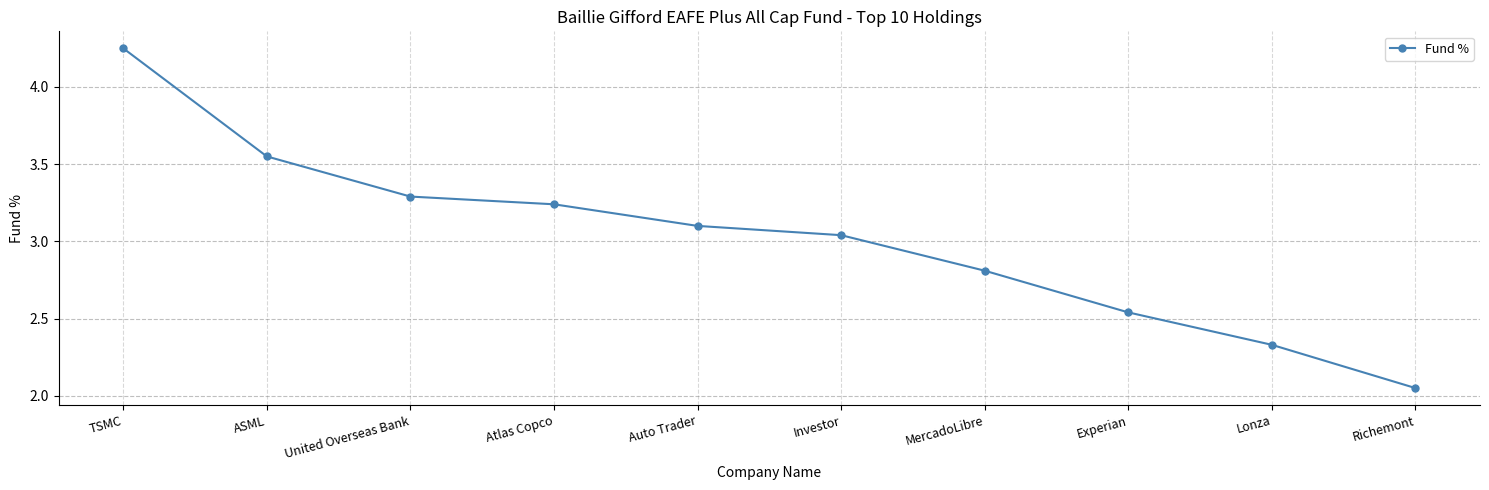

What is the label of the 4th point from the right?

MercadoLibre